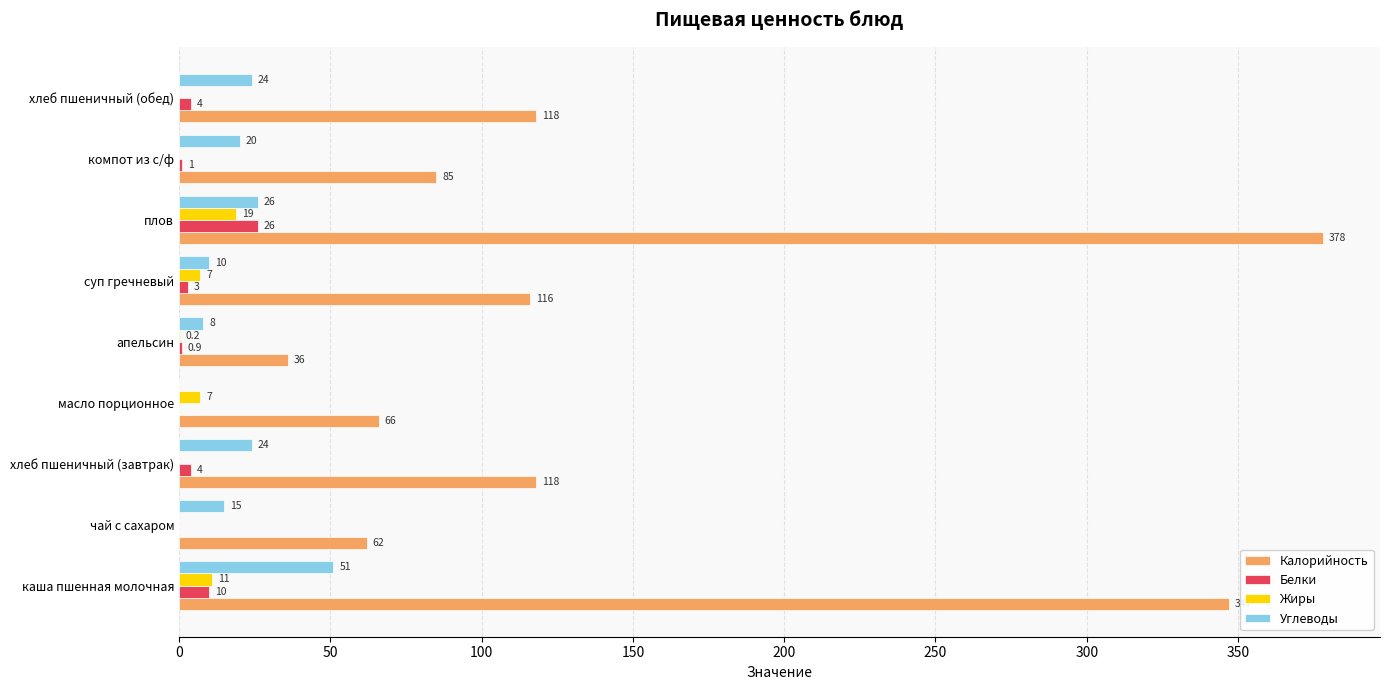

What are all the series names shown in the legend?

Калорийность, Белки, Жиры, Углеводы